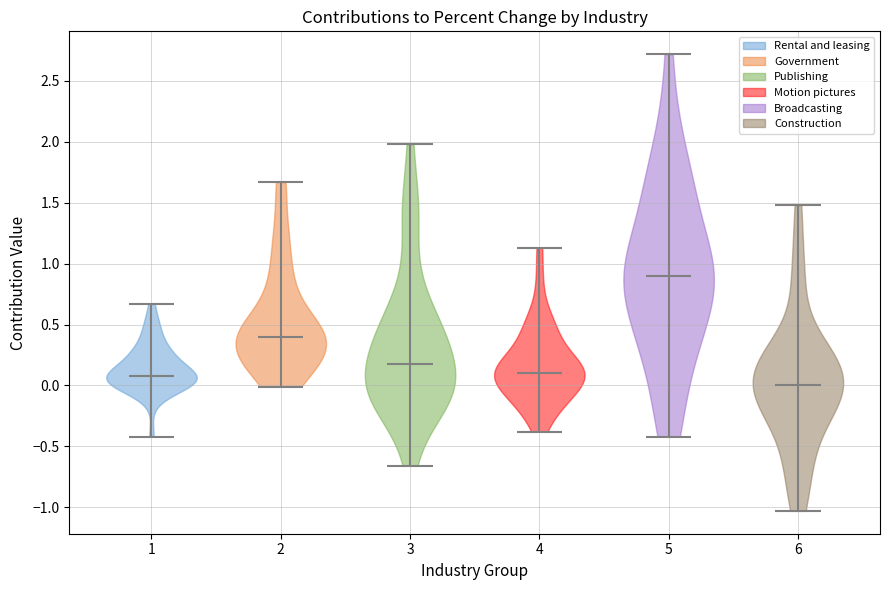

Where does the median line of the violin at x = 2 sit on the y-axis? The values are not printed on the chart, so give them approximately, as read against the axis.

0.40